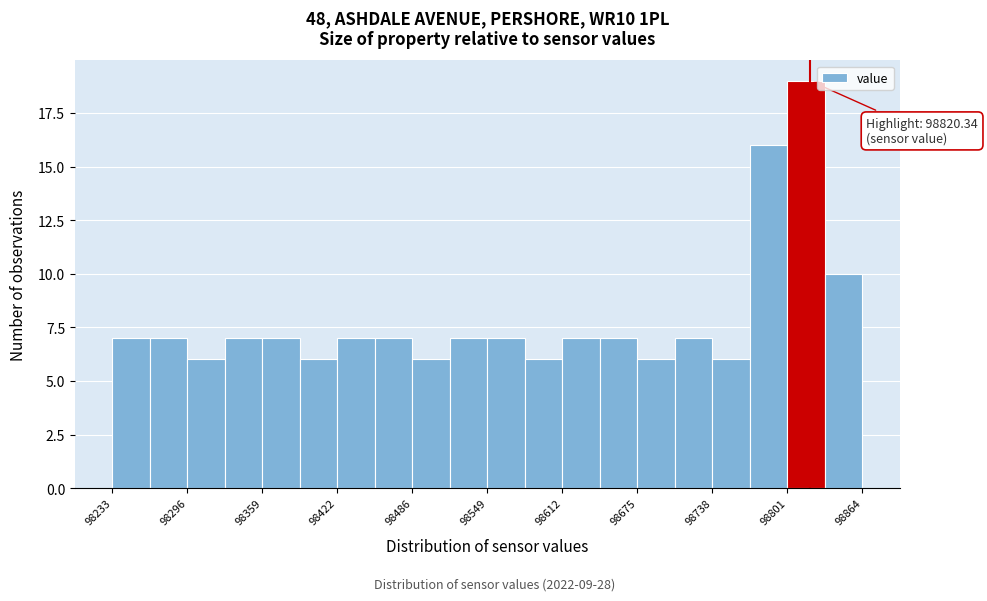

Read against the x-axis, roughly where is the centre of the tallest bar?

98820